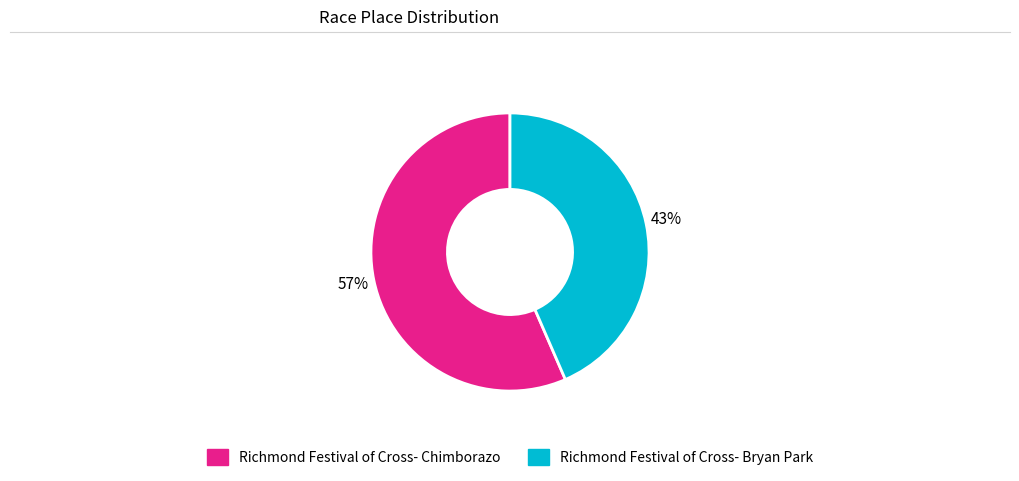

To the nearest percent, what is the combined percentage of Richmond Festival of Cross- Bryan Park and Richmond Festival of Cross- Chimborazo?

100%